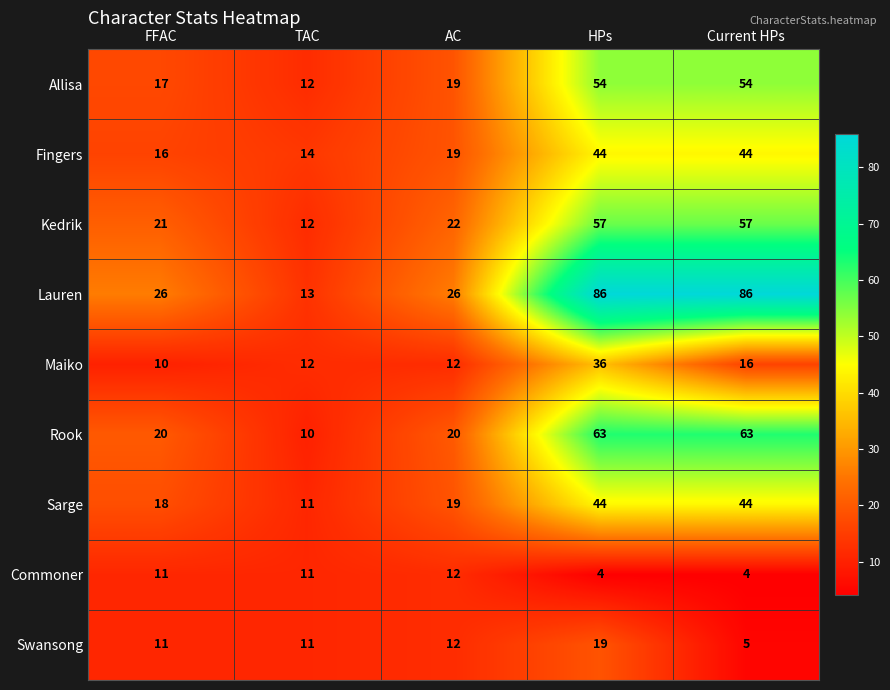

True or false: Commoner has a value of 21 at AC.

False